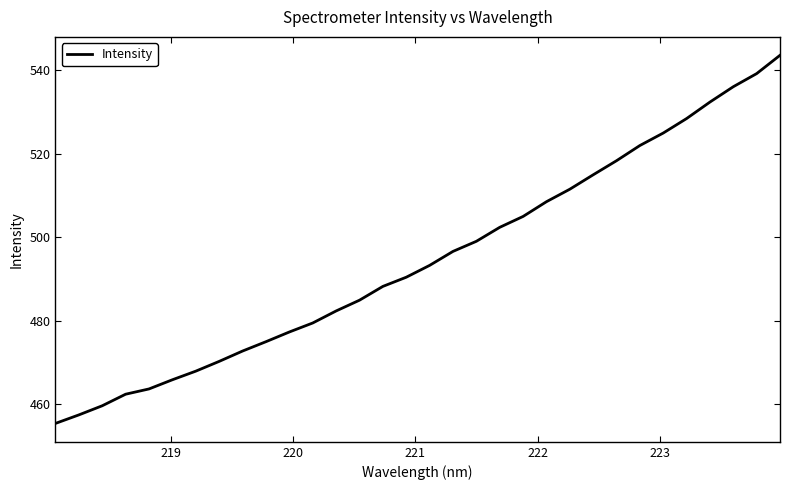

What is the maximum value shown in the chart?

543.6